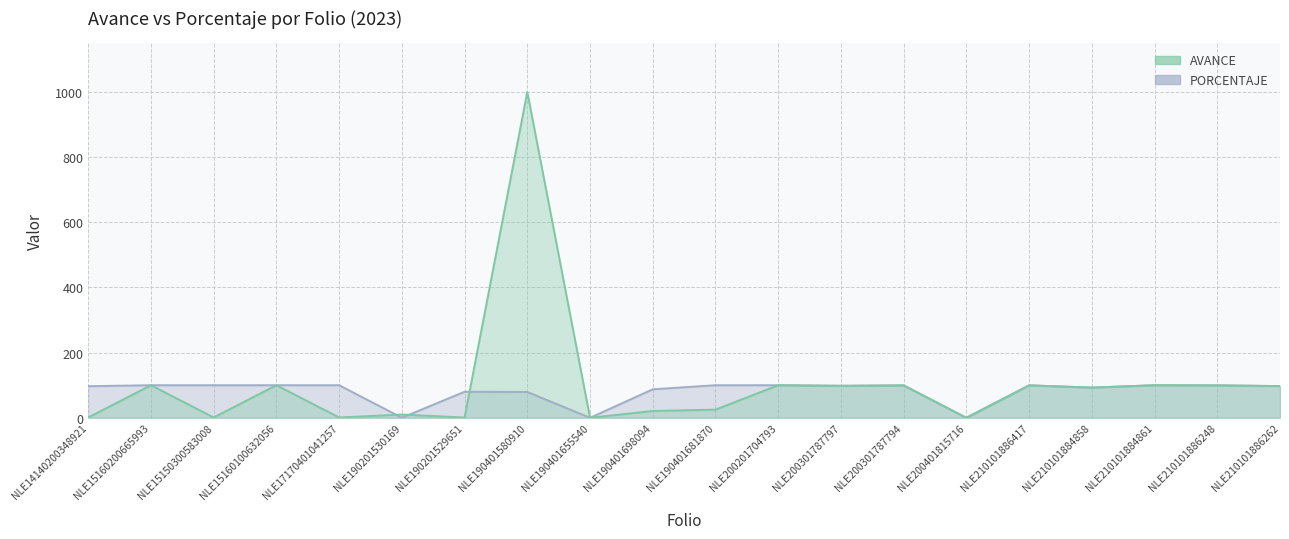

What is the label of the 4th point from the right?

NLE210101884858